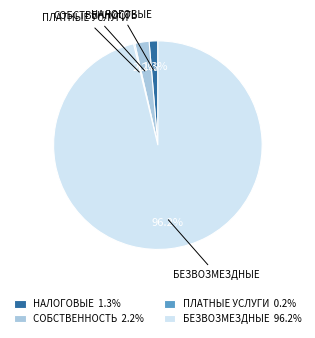

Between БЕЗВОЗМЕЗДНЫЕ 96.2% and СОБСТВЕННОСТЬ 2.2%, which is larger?

БЕЗВОЗМЕЗДНЫЕ 96.2%